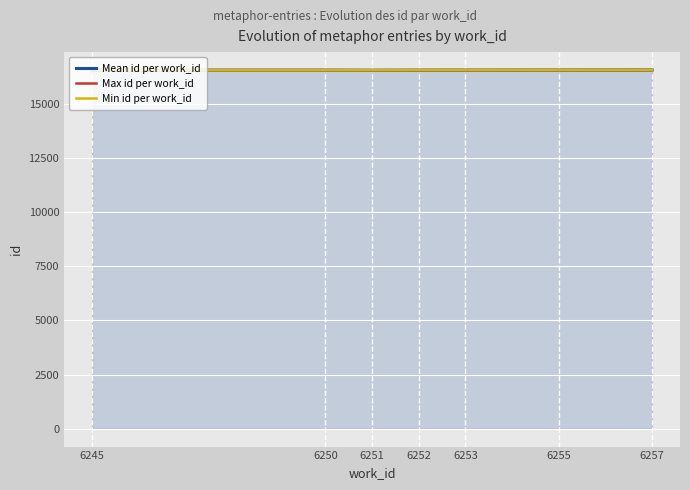

Does the chart have visible grid lines?

Yes